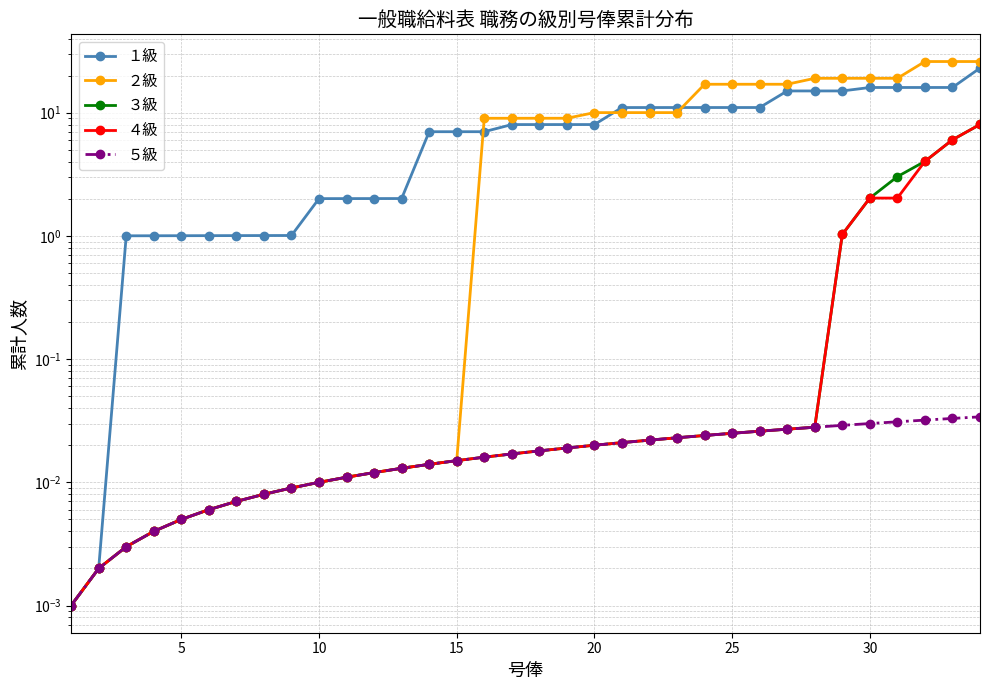

Does the chart have visible grid lines?

Yes